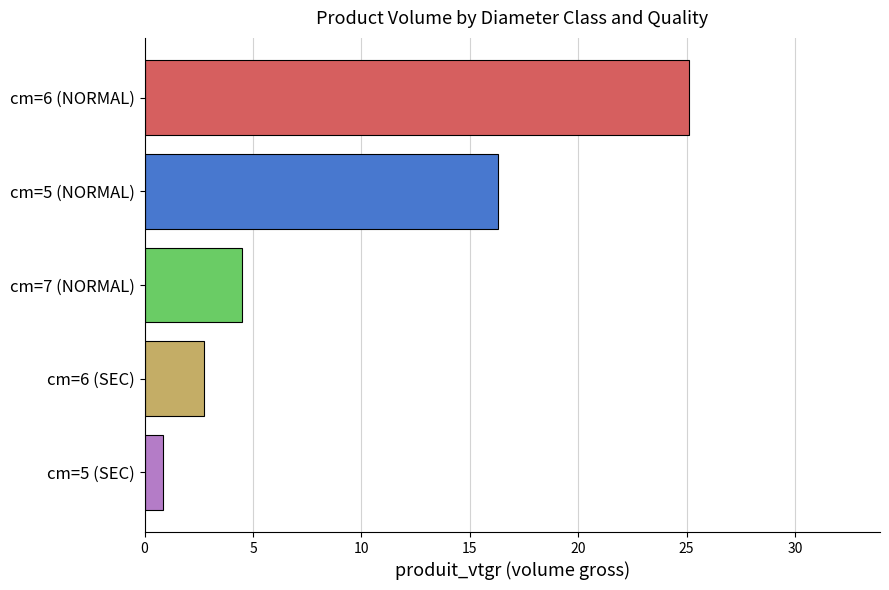

Reading top to bottom, what are all the values shown in this chart?

25.1	16.3	4.5	2.7	0.8